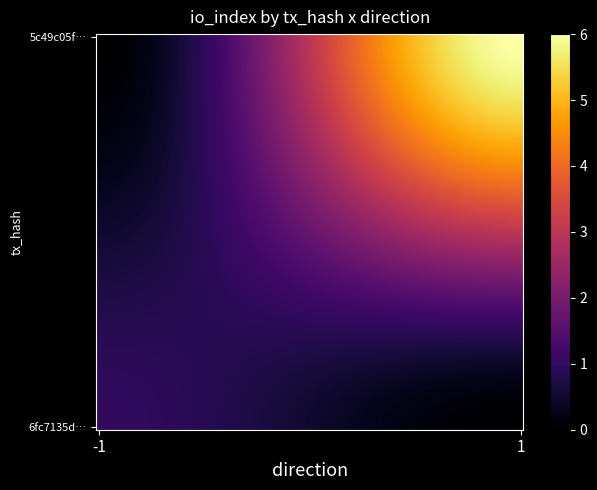

Count the number of data series in this chart.

2